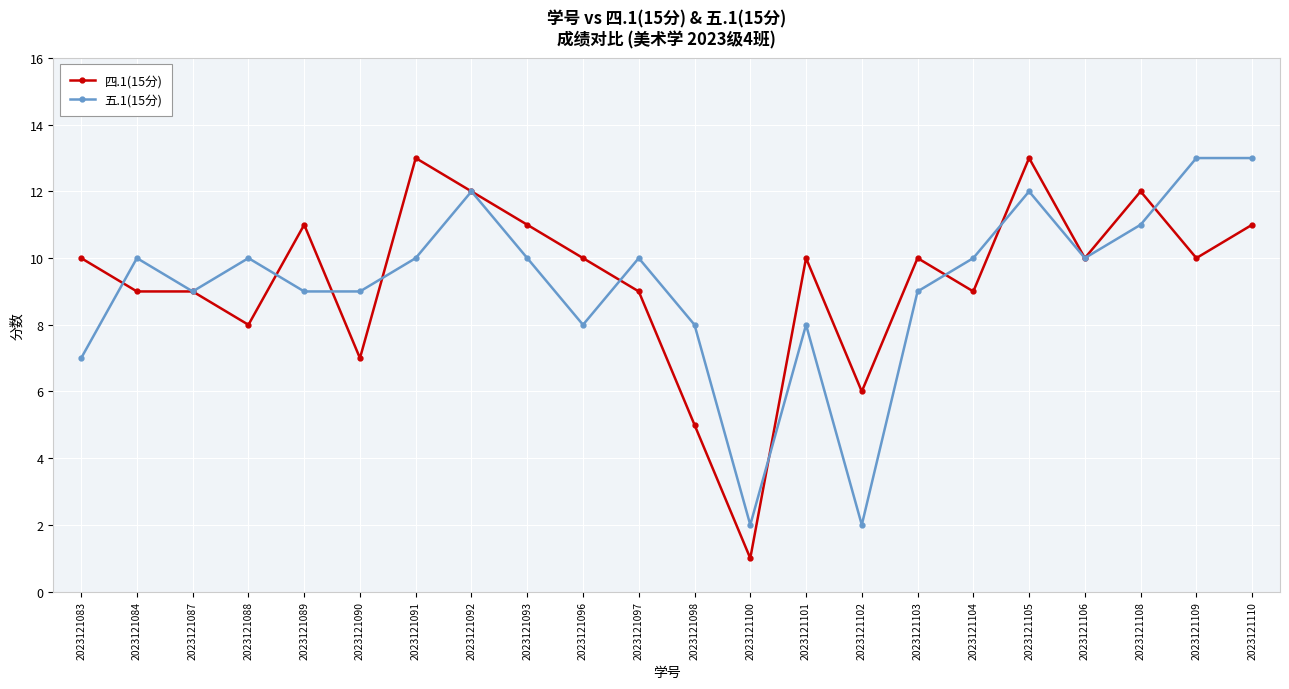

Where is the first local maximum for 五.1(15分)?

2023121084